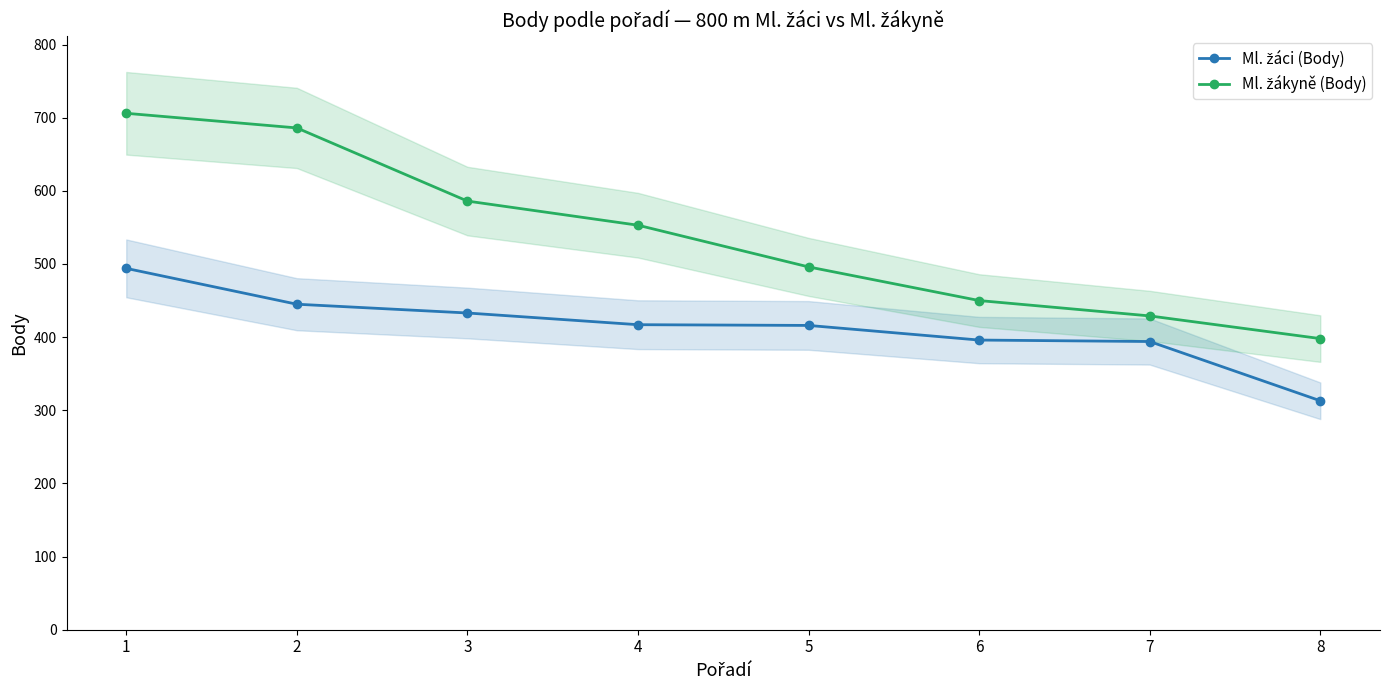

Is it true that Ml. žákyně (Body) equals 180 at 3?

False